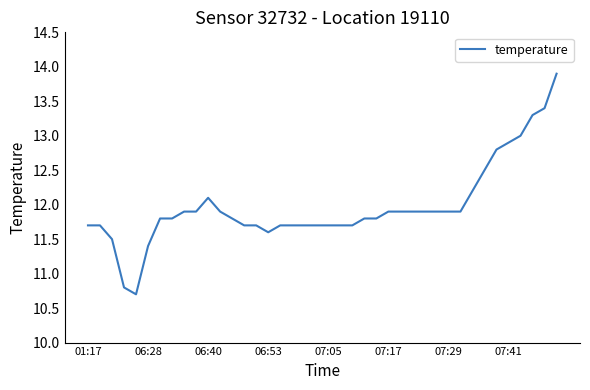

What is the sum of all values?

478.8